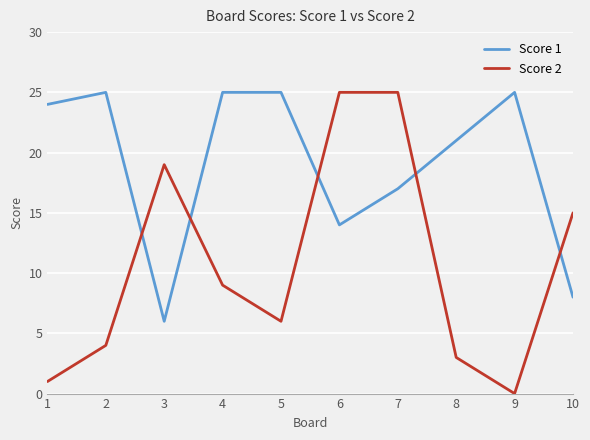

List the series in order of their overall mean, lowest first.

Score 2, Score 1